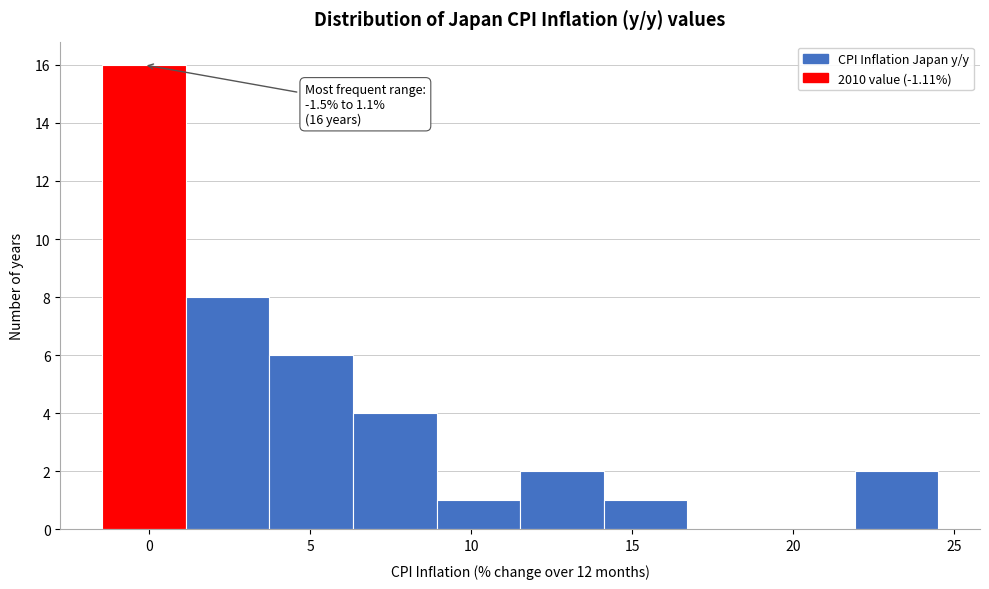

Which range on the x-axis has the tallest bar?

-1.5 to 1.0